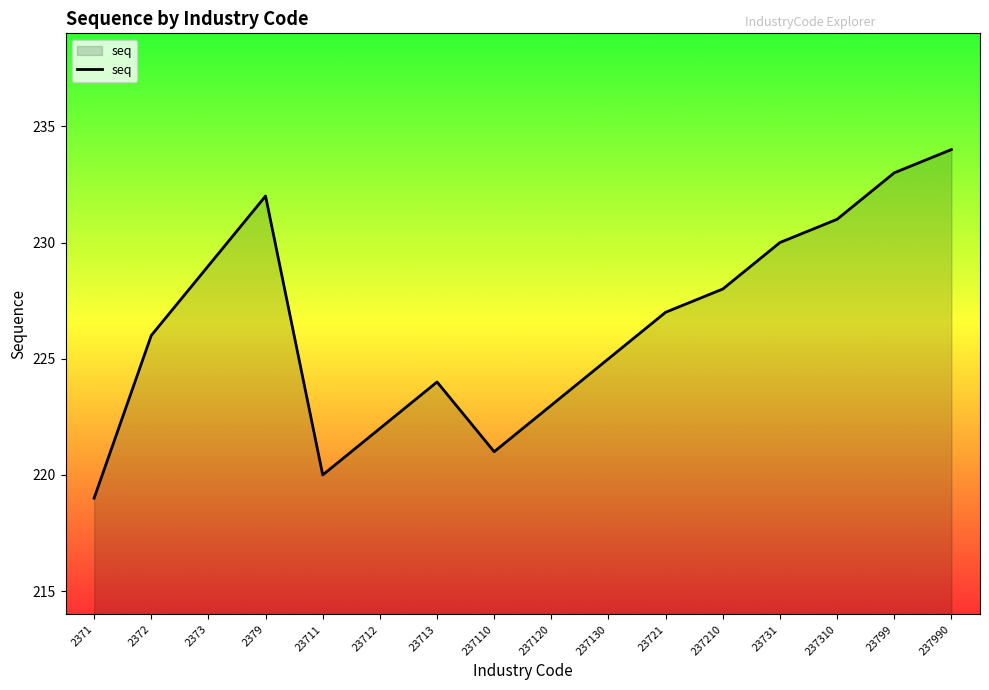

True or false: the data has more than 0 interior local peaks.

True